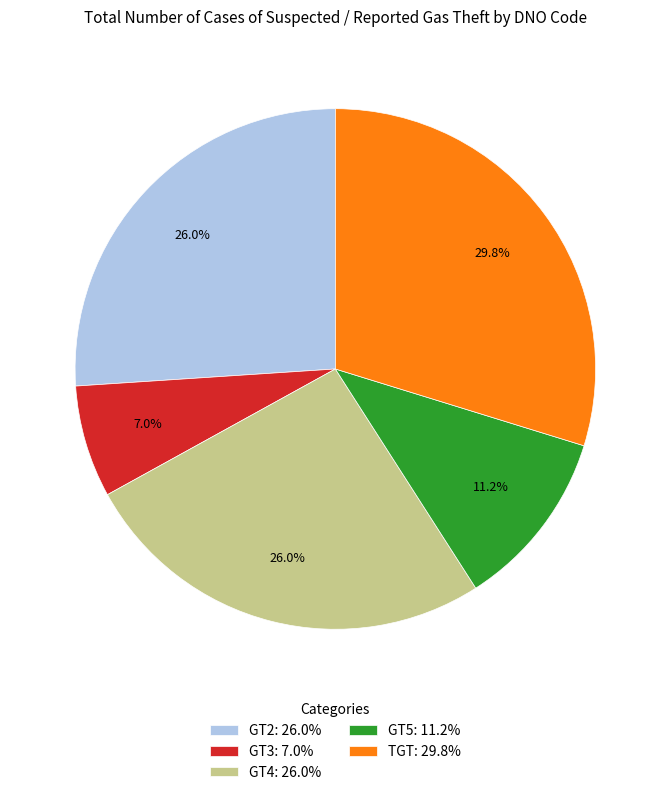

To the nearest percent, what is the combined percentage of GT4 and GT5?

37%